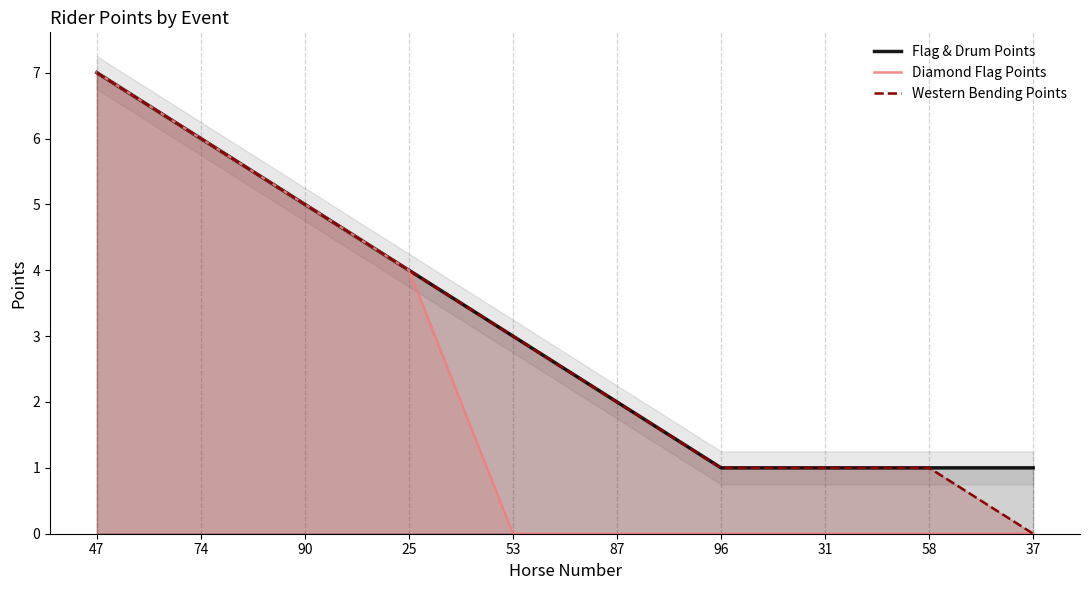

What is the total value across all series at 31?

2